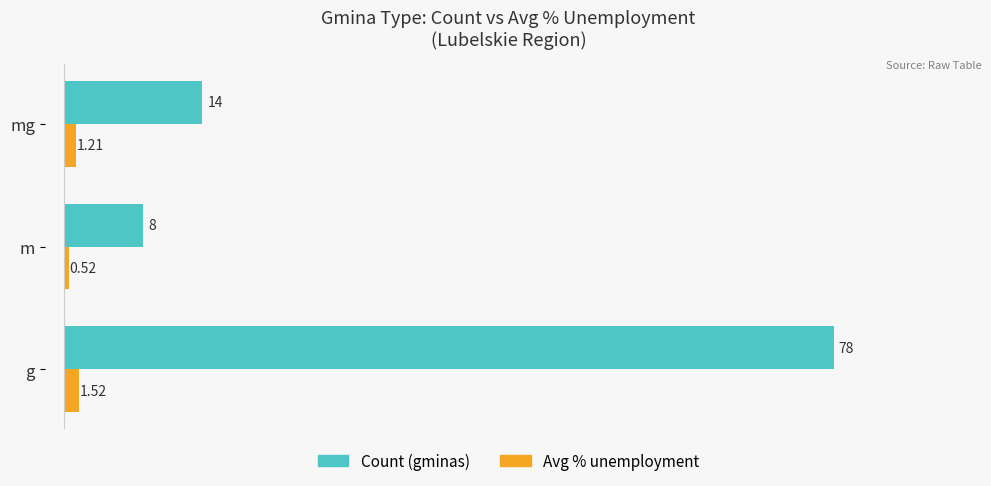

Which series has the largest total across all categories?

Count (gminas)